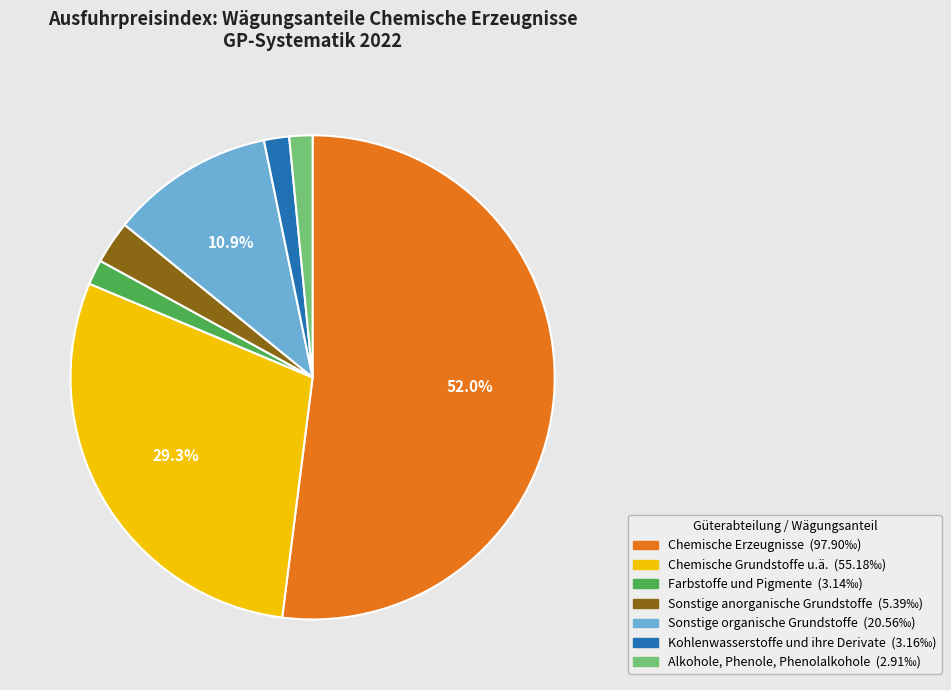

Between Chemische Grundstoffe u.ä. and Kohlenwasserstoffe und ihre Derivate, which is larger?

Chemische Grundstoffe u.ä.